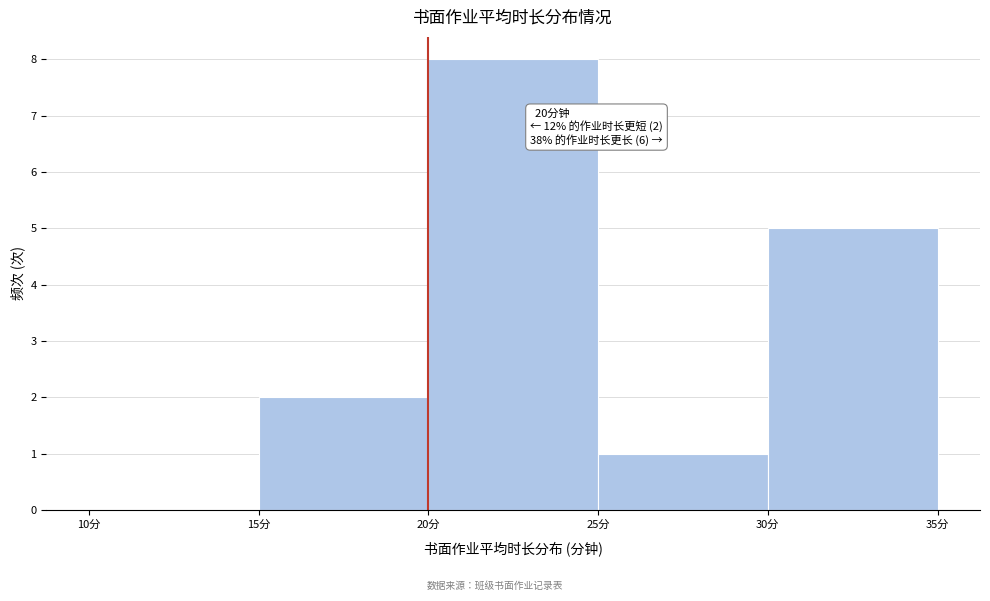

Which range on the x-axis has the tallest bar?

20 to 25